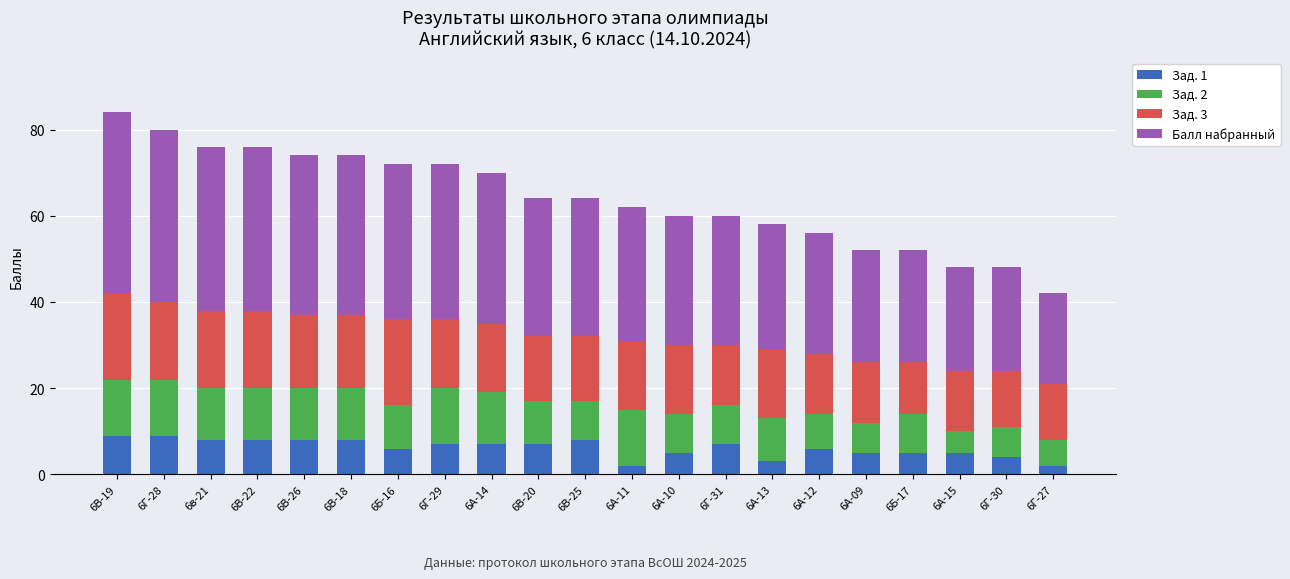

Is it true that Зад. 1 equals 9 at 6В-19?

True